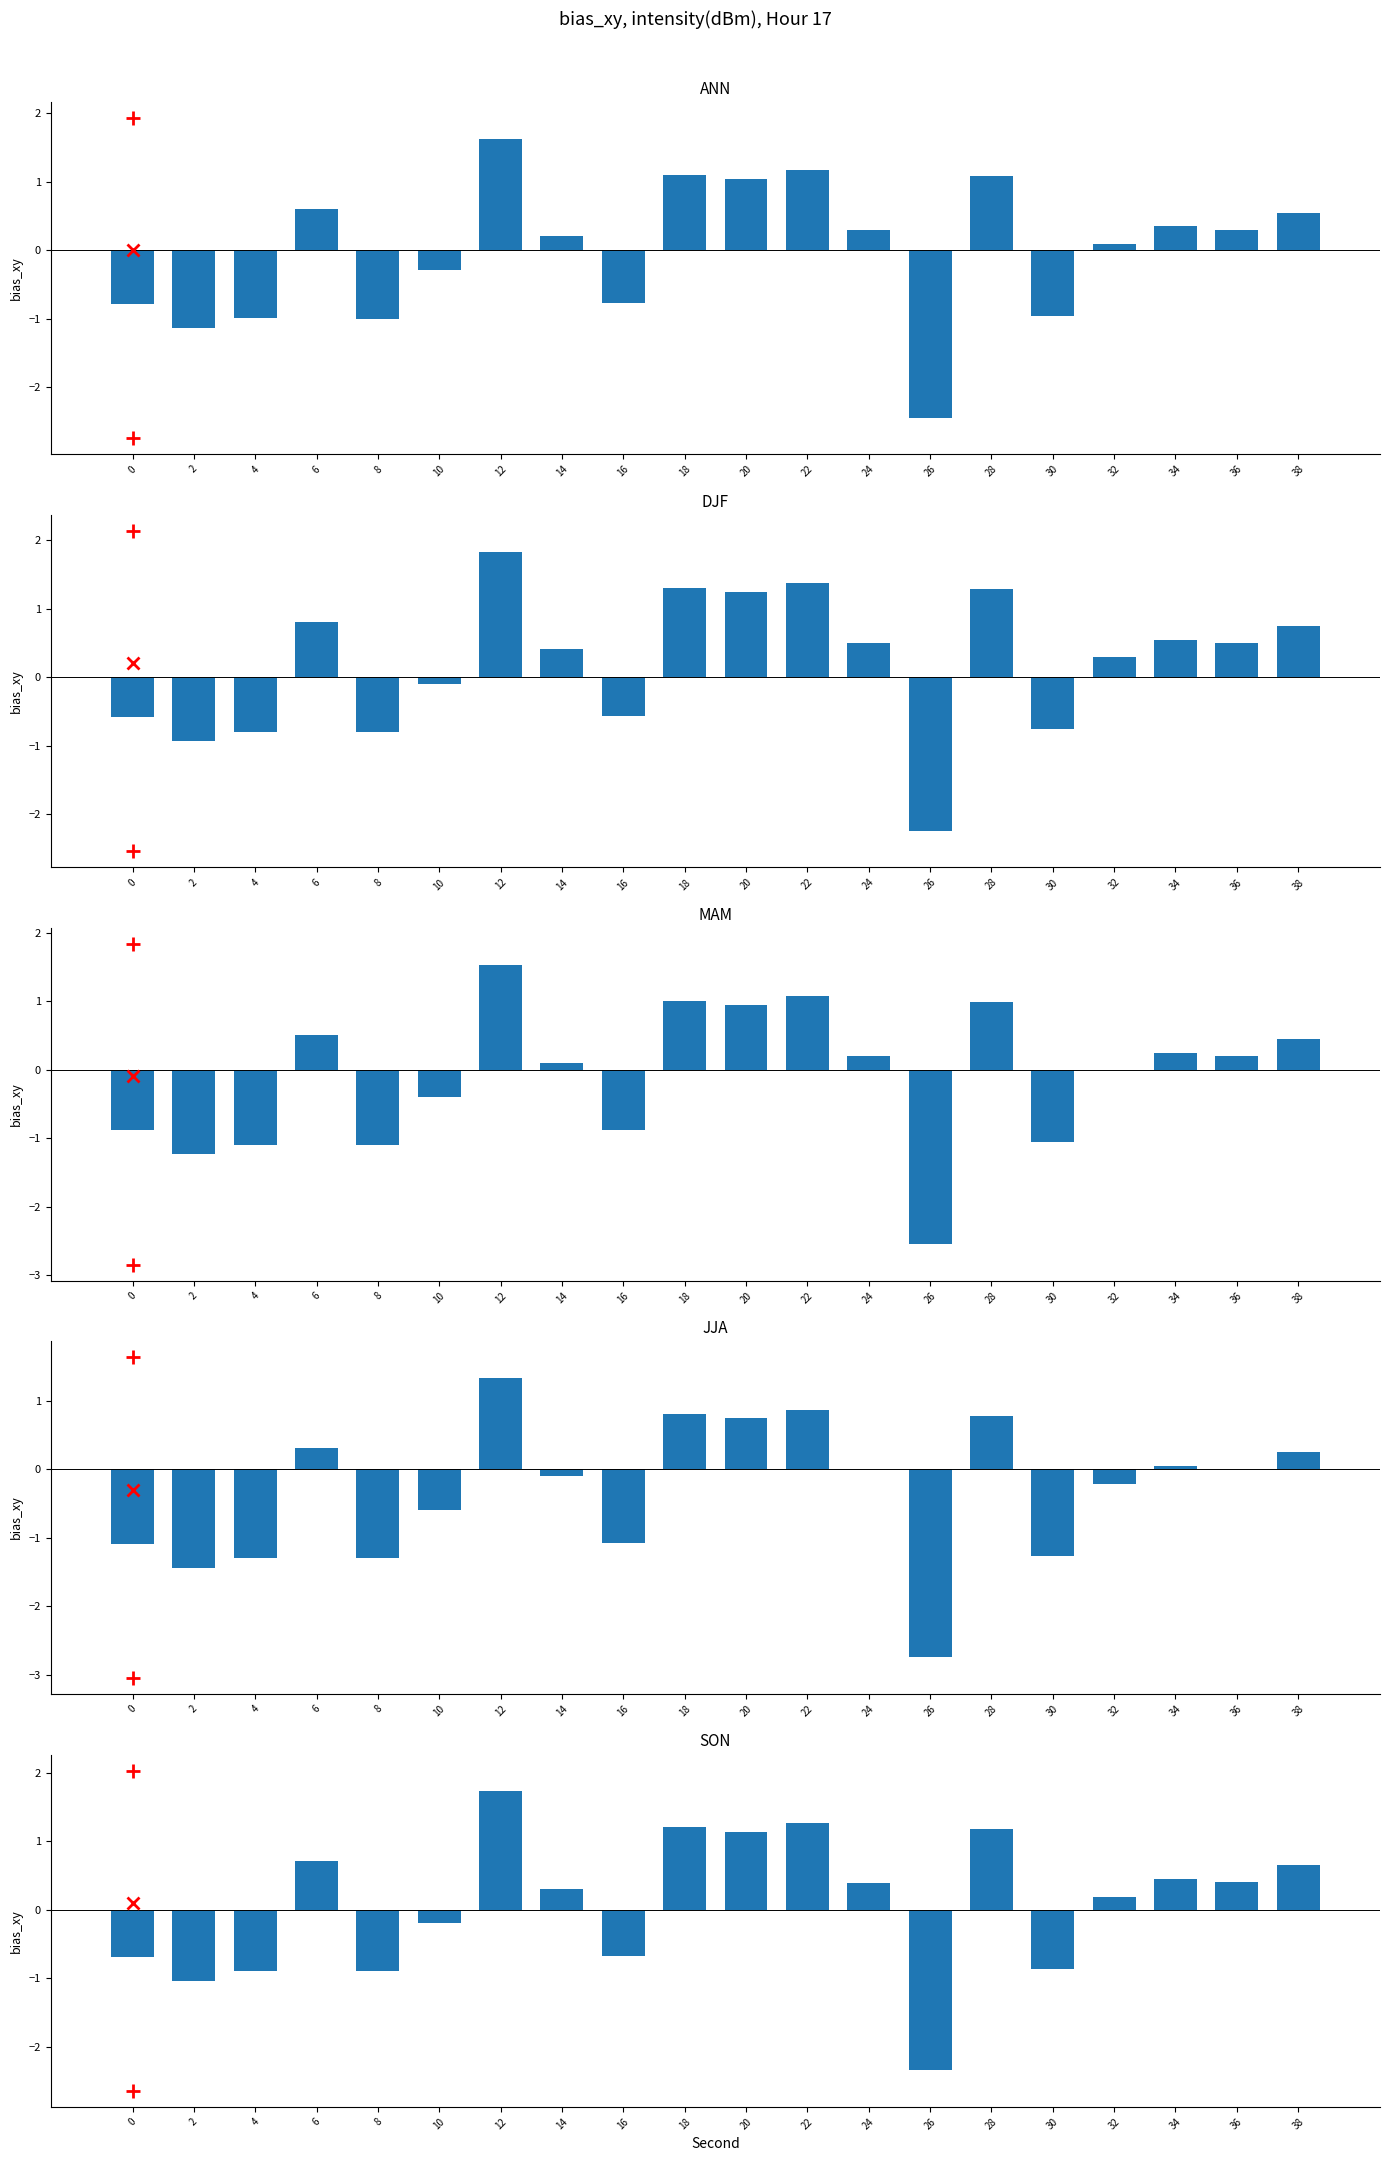

What is the difference between the MAM values at 26 and 24?

2.7